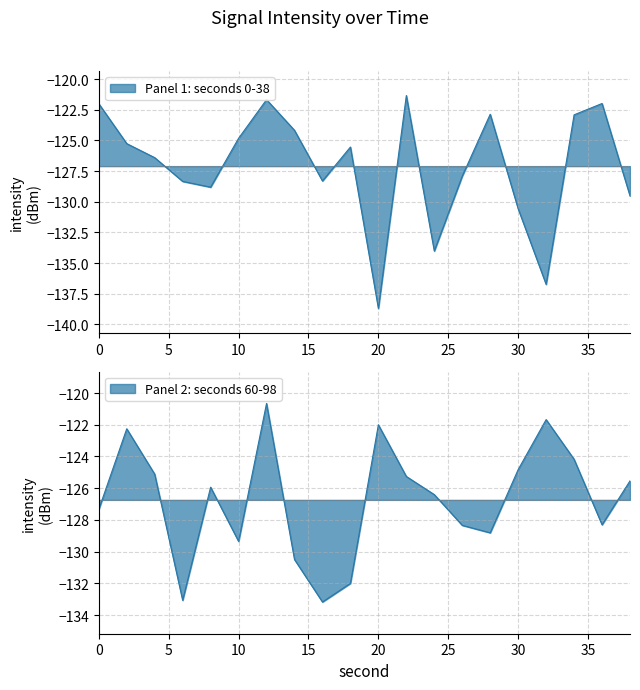

What is the difference between the values at 10 and 14?

0.7